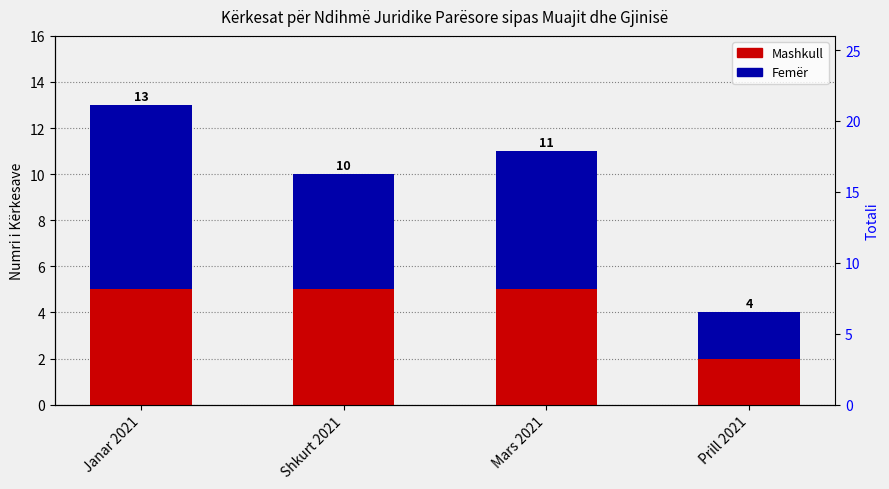

How many series are shown in this chart?

2